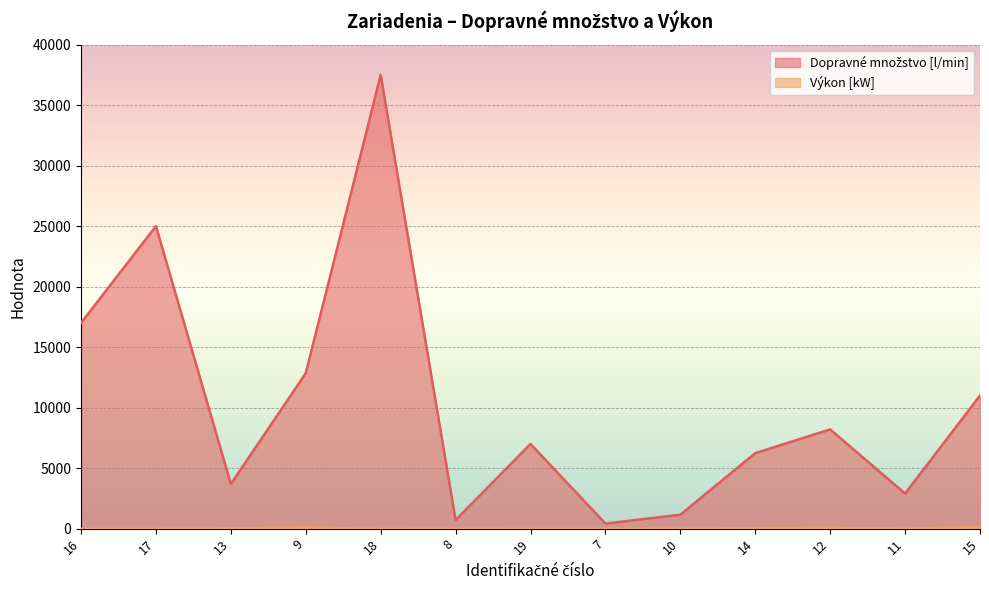

True or false: Výkon [kW] and Dopravné množstvo [l/min] cross at least once.

False